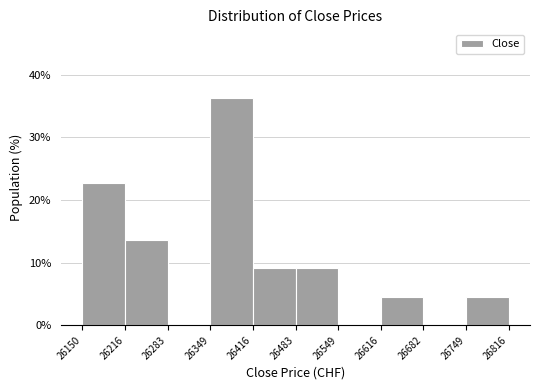

What is the height of the bar covering 26416 to 26483 on the x-axis? The values are not printed on the chart, so give them approximately, as read against the axis.

9